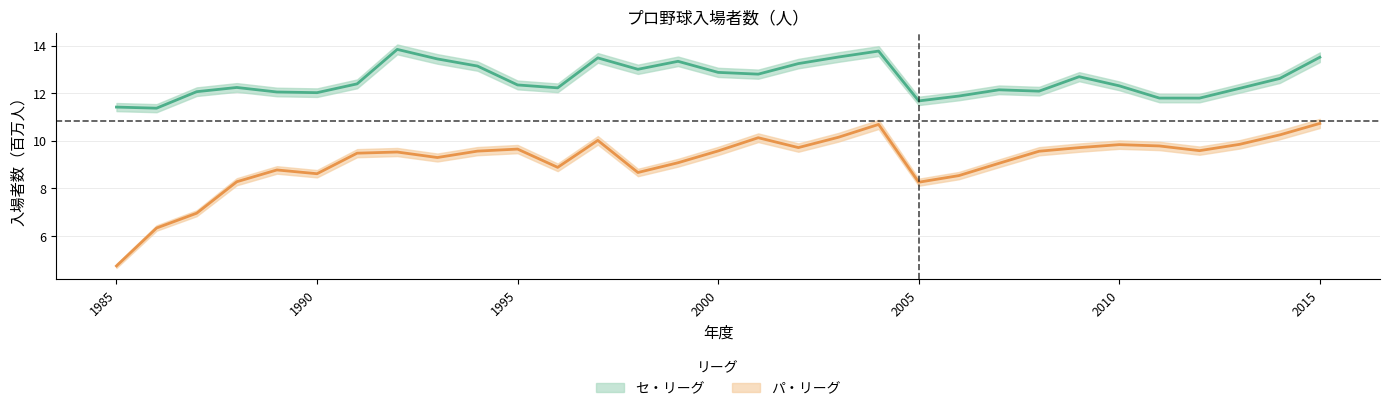

What is the maximum value for パ・リーグ?

10.7